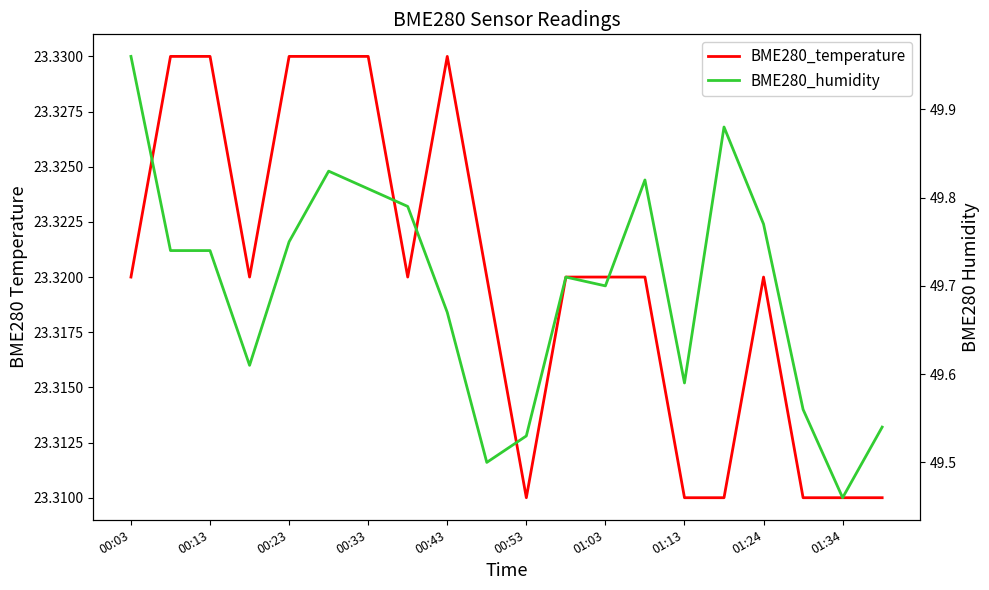

Reading left to right, transcribe all the data shown in this chart.

BME280_temperature: 23.3	23.3	23.3	23.3	23.3	23.3	23.3	23.3	23.3	23.3	23.3	23.3	23.3	23.3	23.3	23.3	23.3	23.3	23.3	23.3
BME280_humidity: 50.0	49.7	49.7	49.6	49.8	49.8	49.8	49.8	49.7	49.5	49.5	49.7	49.7	49.8	49.6	49.9	49.8	49.6	49.5	49.5